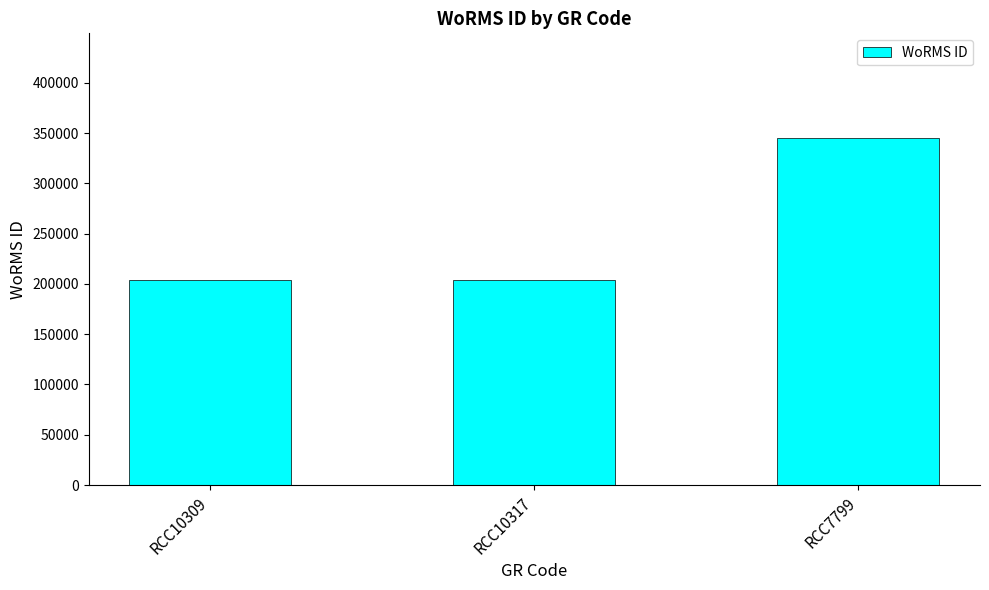

Approximately how many times larger is the value at RCC7799 compared to RCC10317?

1.7